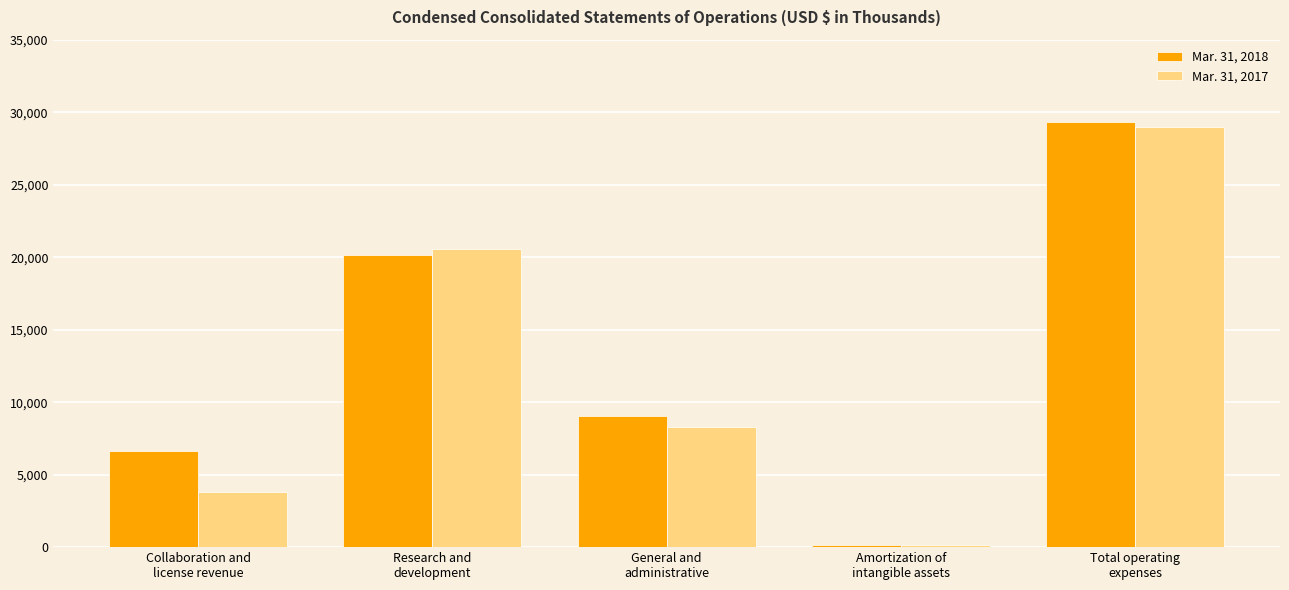

Reading right to left, list all the values displayed in this chart.

Mar. 31, 2018: 29325	152	9045	20128	6627
Mar. 31, 2017: 28982	132	8278	20572	3772